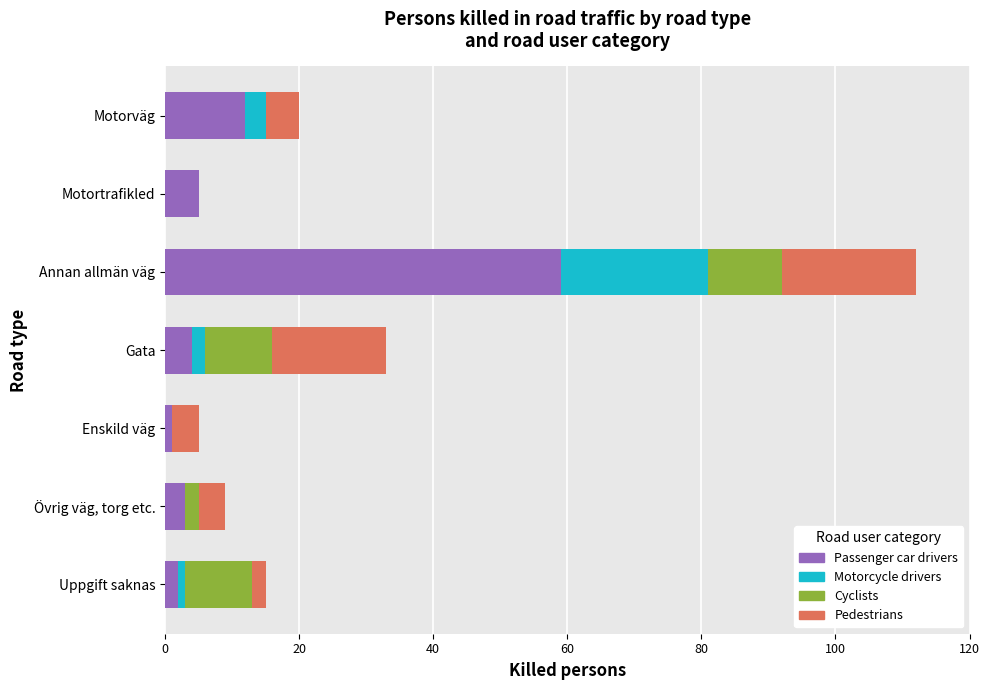

At which category is the sum across all series the highest?

Annan allmän väg